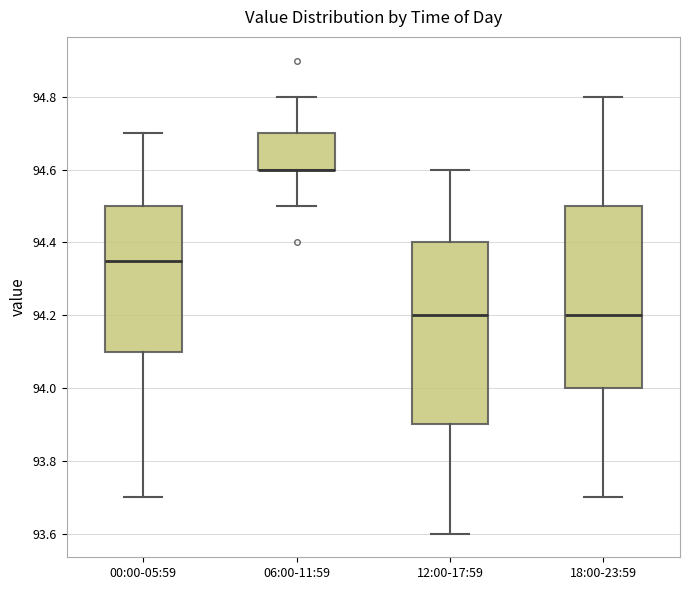

Where does the median line of the box for 12:00-17:59 sit on the y-axis? The values are not printed on the chart, so give them approximately, as read against the axis.

94.20